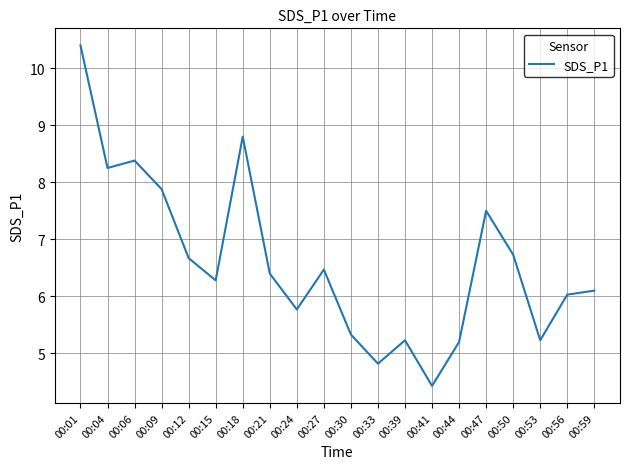

What is the change in value from 00:53 to 00:56?

+0.8